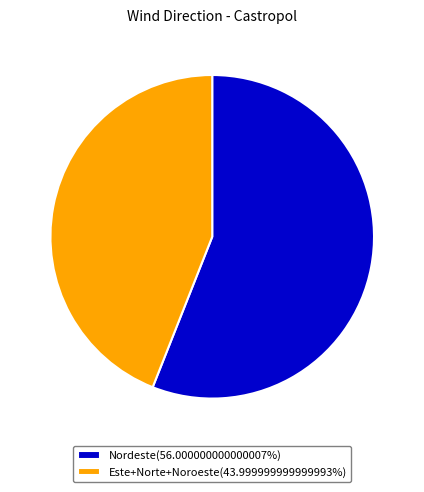

Is there any slice that represents more than half of the pie?

Yes